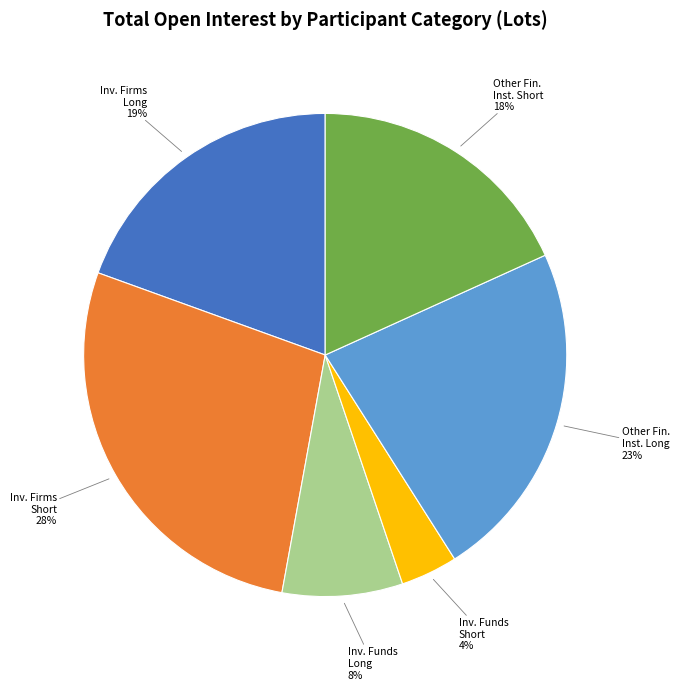

To the nearest percent, what is the difference between the largest and smallest slice percentages?

24%